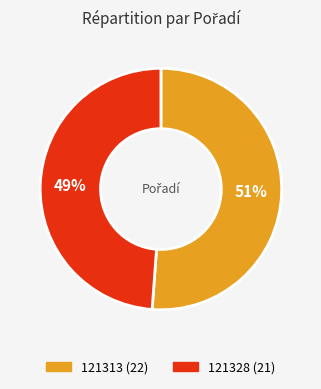

Which slice is the smallest?

121328